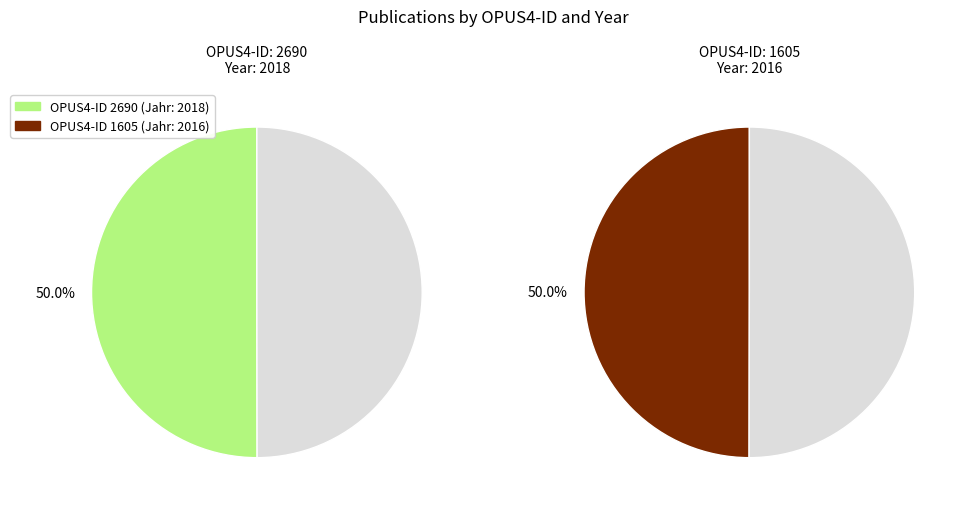

To the nearest percent, what portion does 1605 represent?

50%